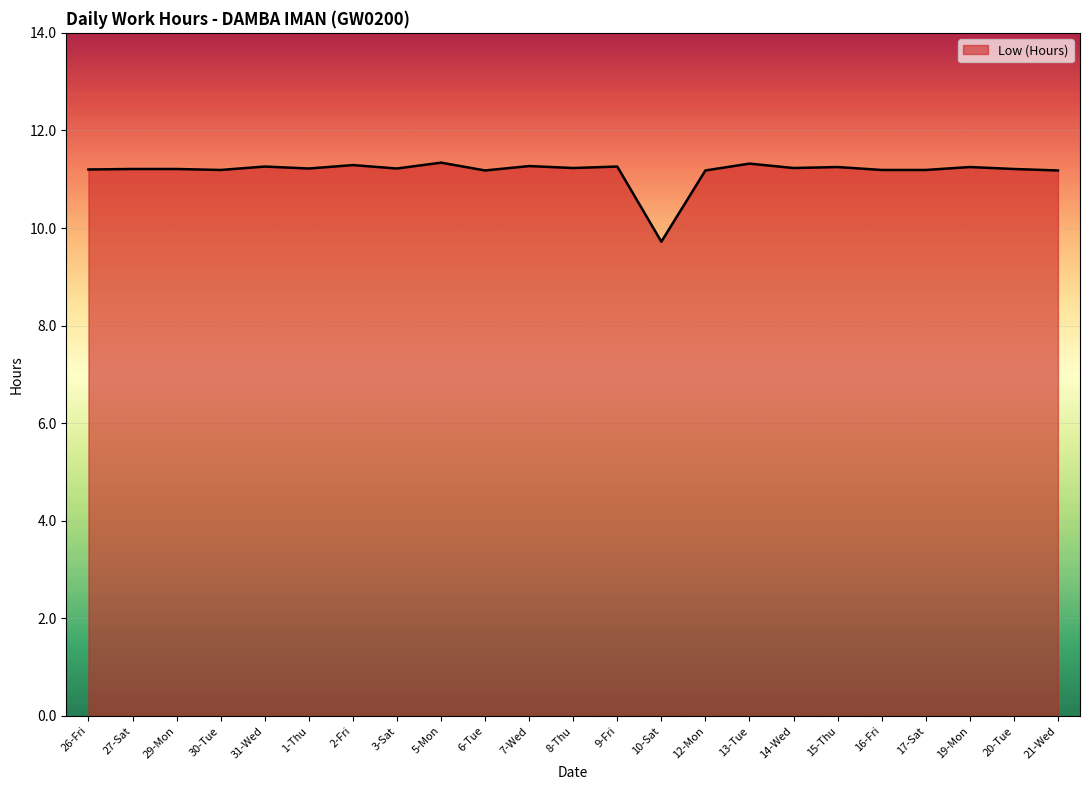

The value at 17-Sat is 2.7. True or false?

False